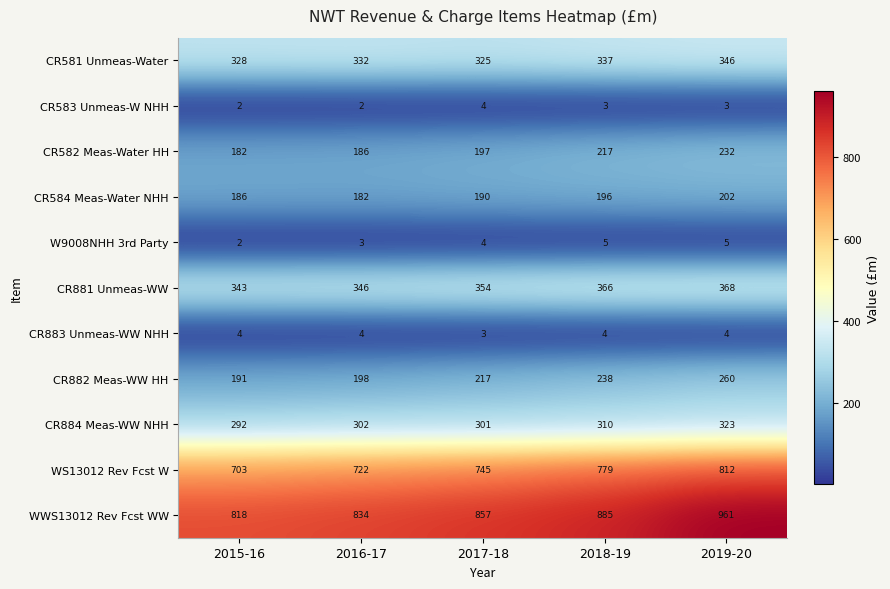

What is the smallest value displayed?

2